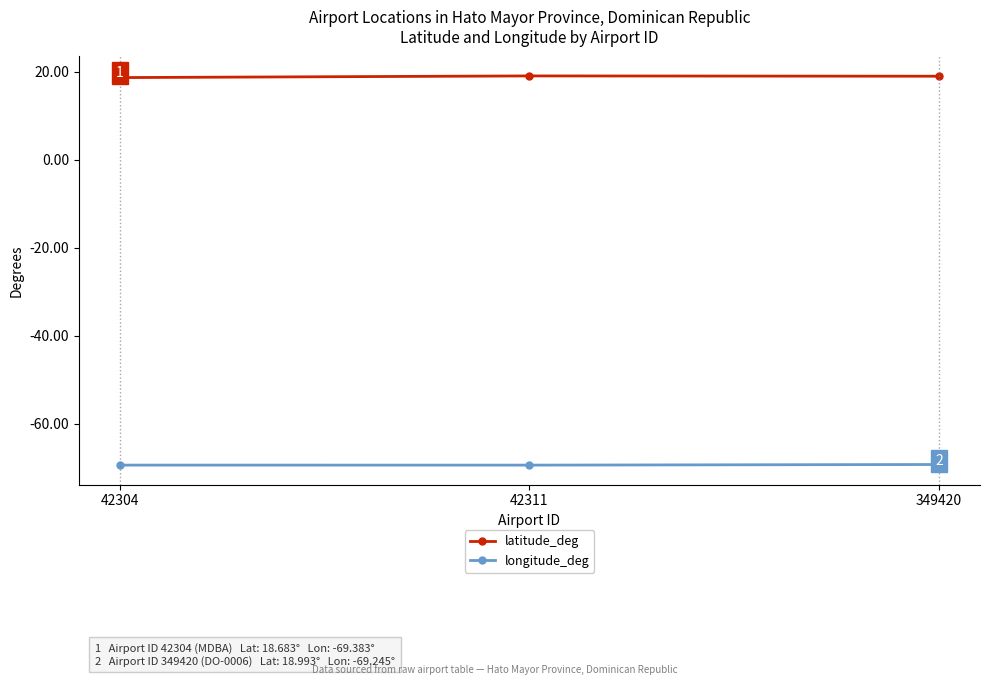

What is the sum of the latitude_deg values at 42304 and 42311?

37.7